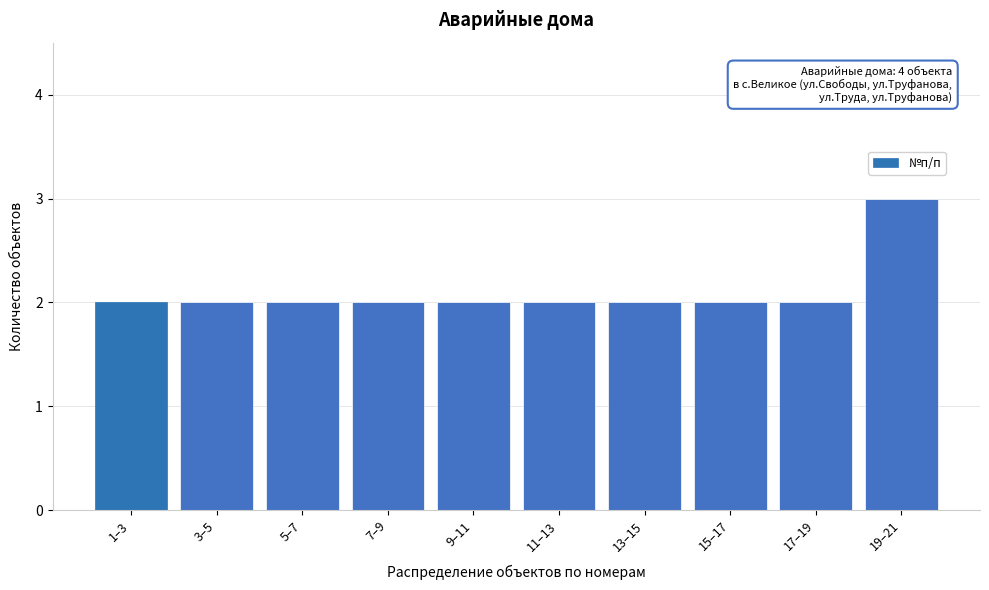

Reading left to right, what are all the values shown in this chart?

2	2	2	2	2	2	2	2	2	3